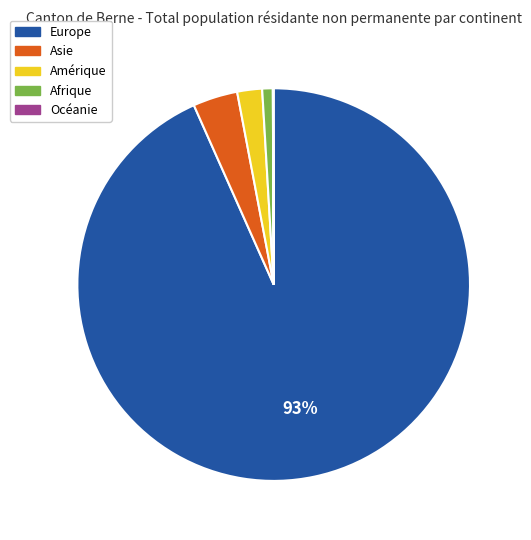

Which slice is the largest?

Europe